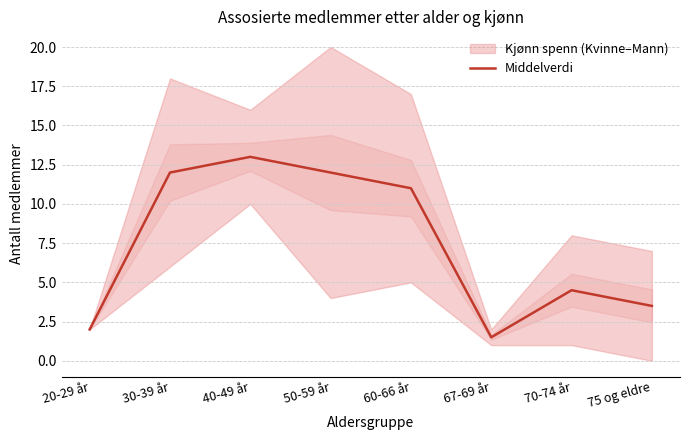

Which label corresponds to the smallest value in the chart?

67-69 år